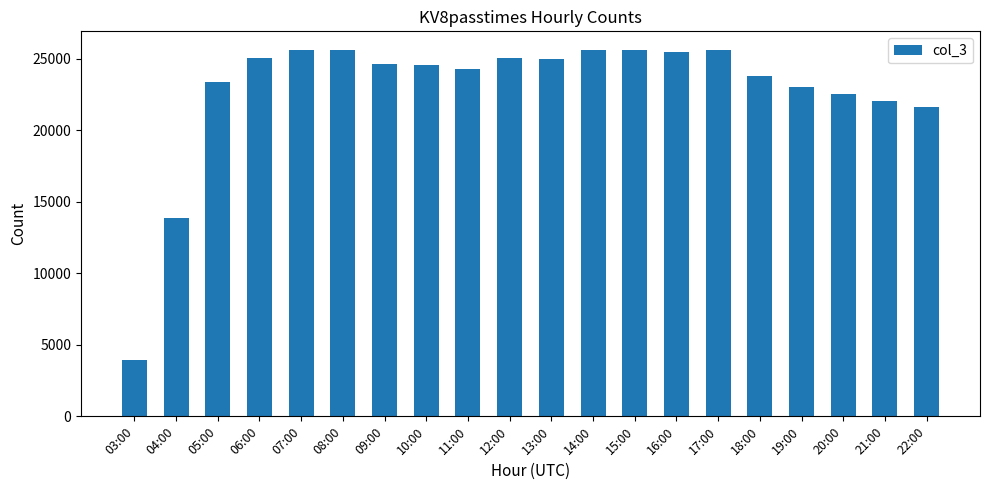

What is the label of the 3rd bar from the left?

05:00